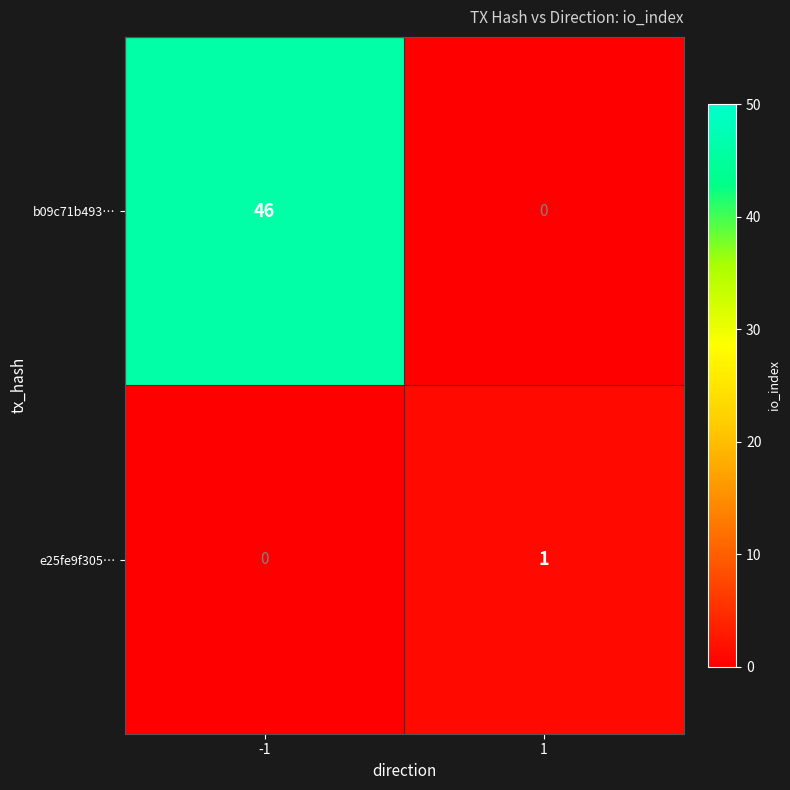

Rank the series by their maximum value, from highest to lowest.

b09c71b493…, e25fe9f305…